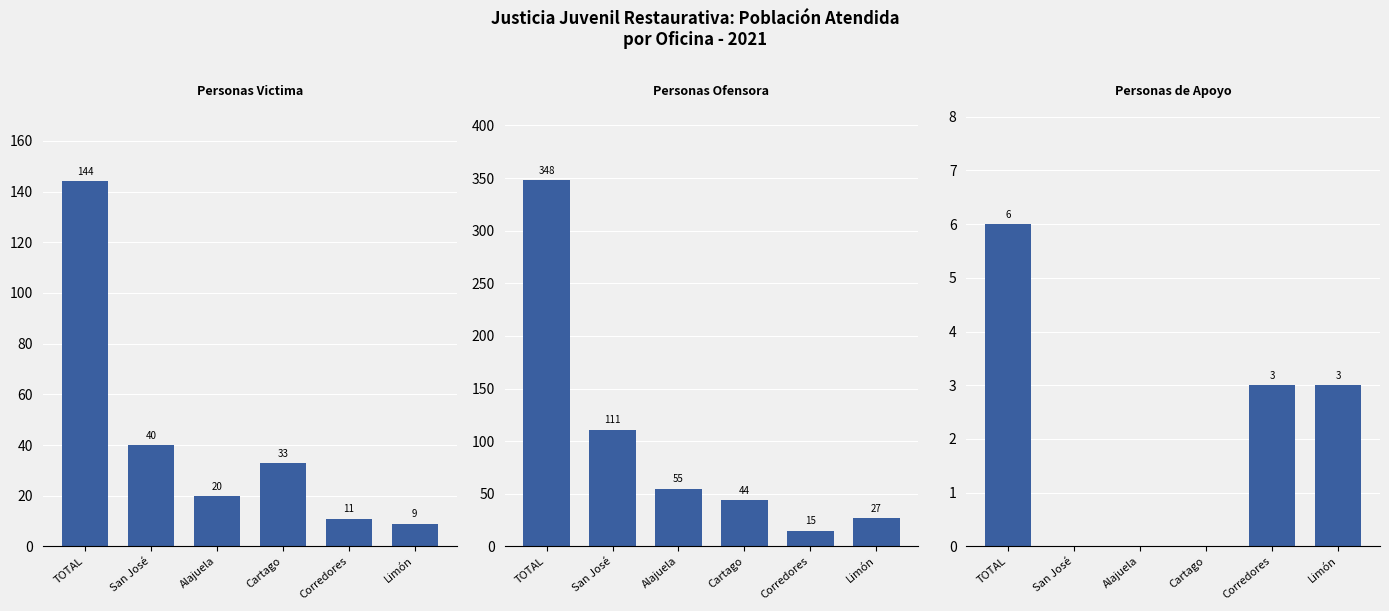

What position from the right is Alajuela?

4